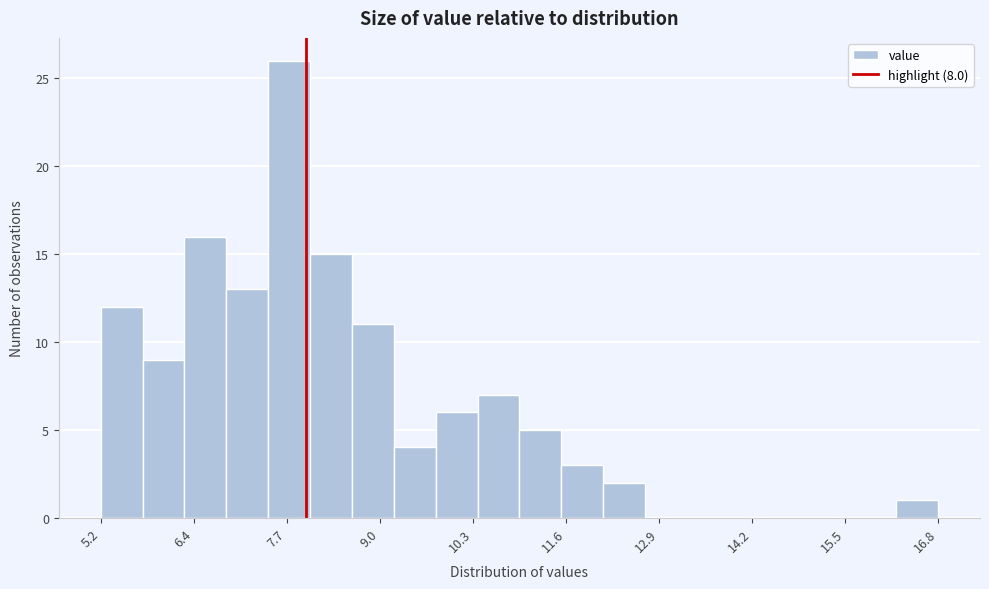

Read against the x-axis, roughly where is the centre of the tallest bar?

7.8